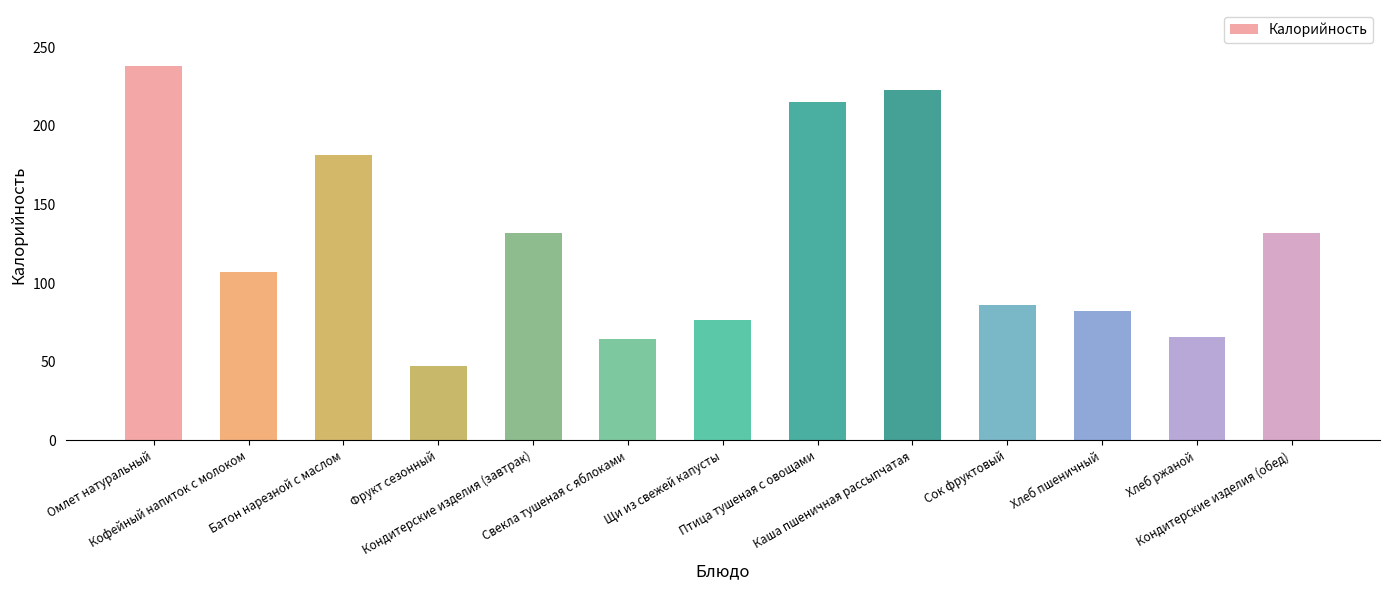

Are the bars horizontal?

No